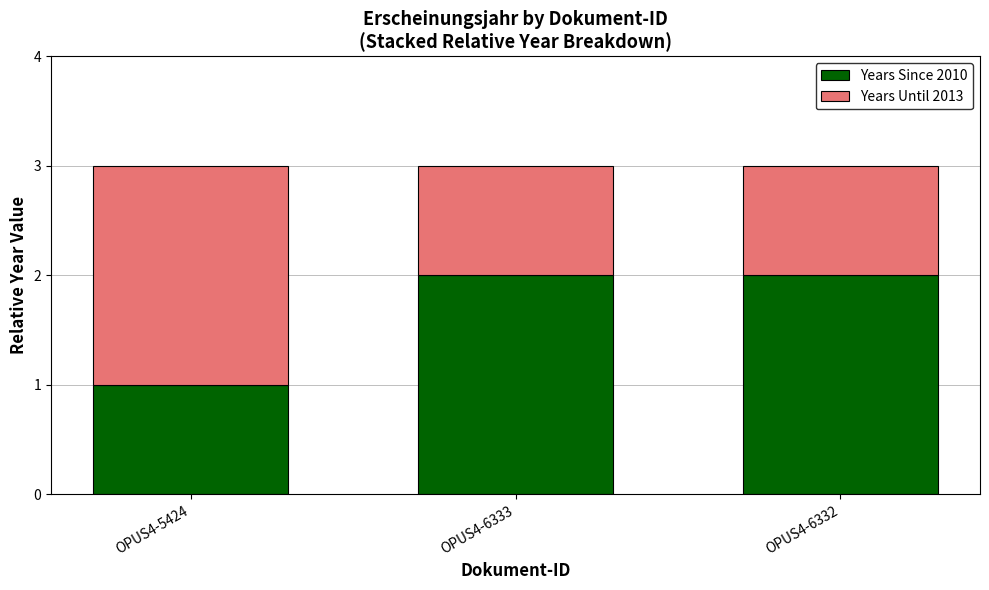

The value of Years Since 2010 at OPUS4-6332 is 2. True or false?

True